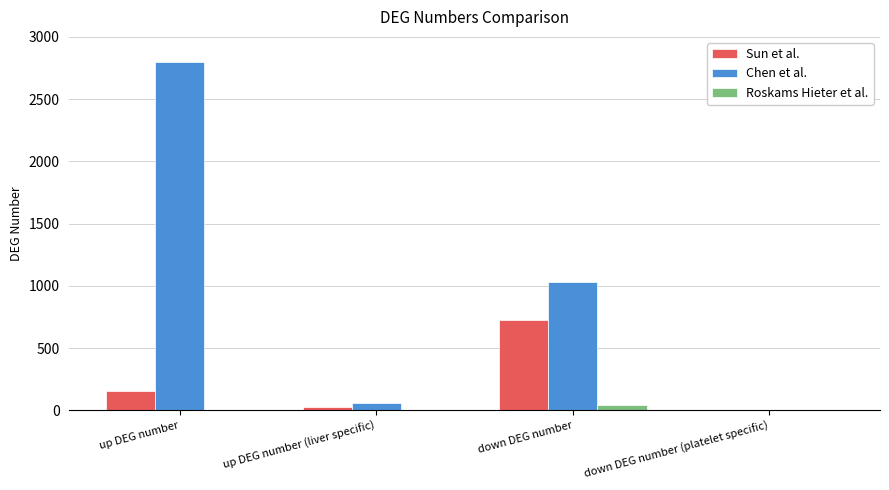

Which series has the largest total across all categories?

Chen et al.